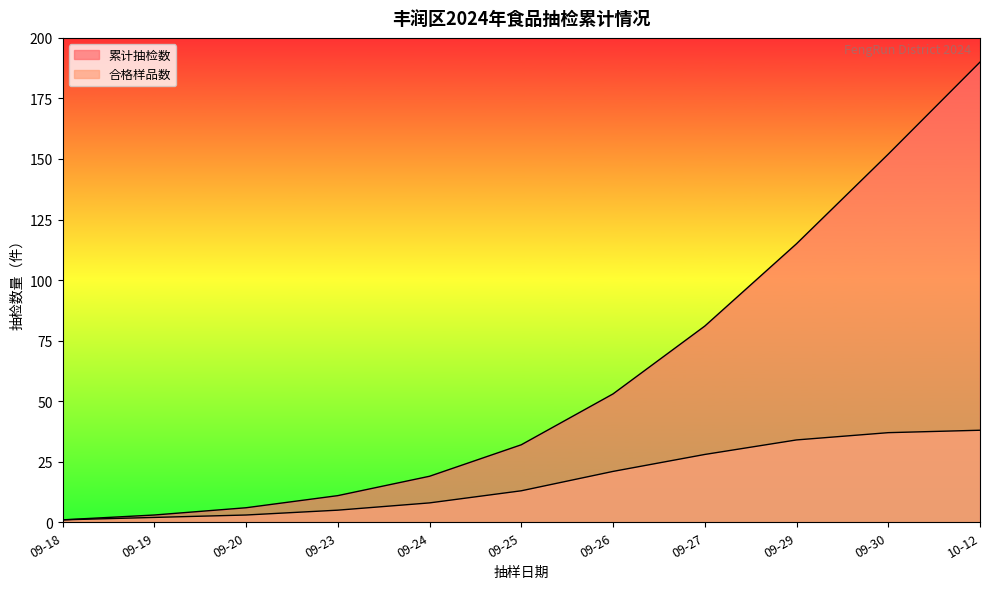

True or false: 累计抽检数 and 合格样品数 intersect in this chart.

False